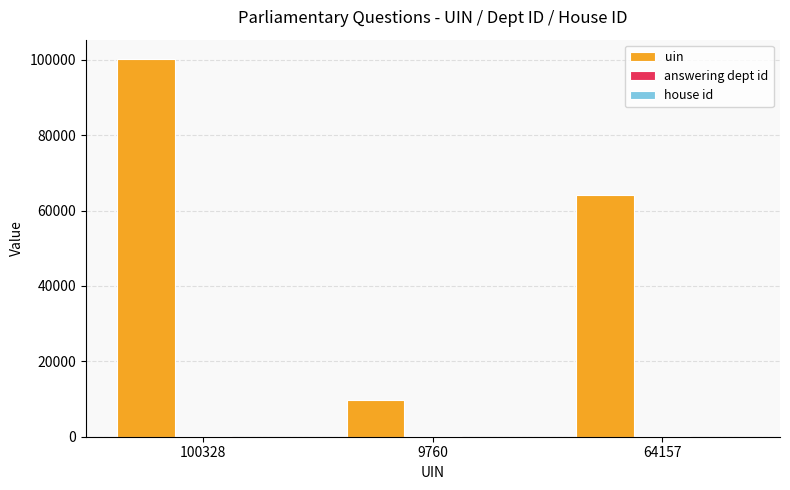

Between 100328 and 9760, which series saw the biggest shift?

uin